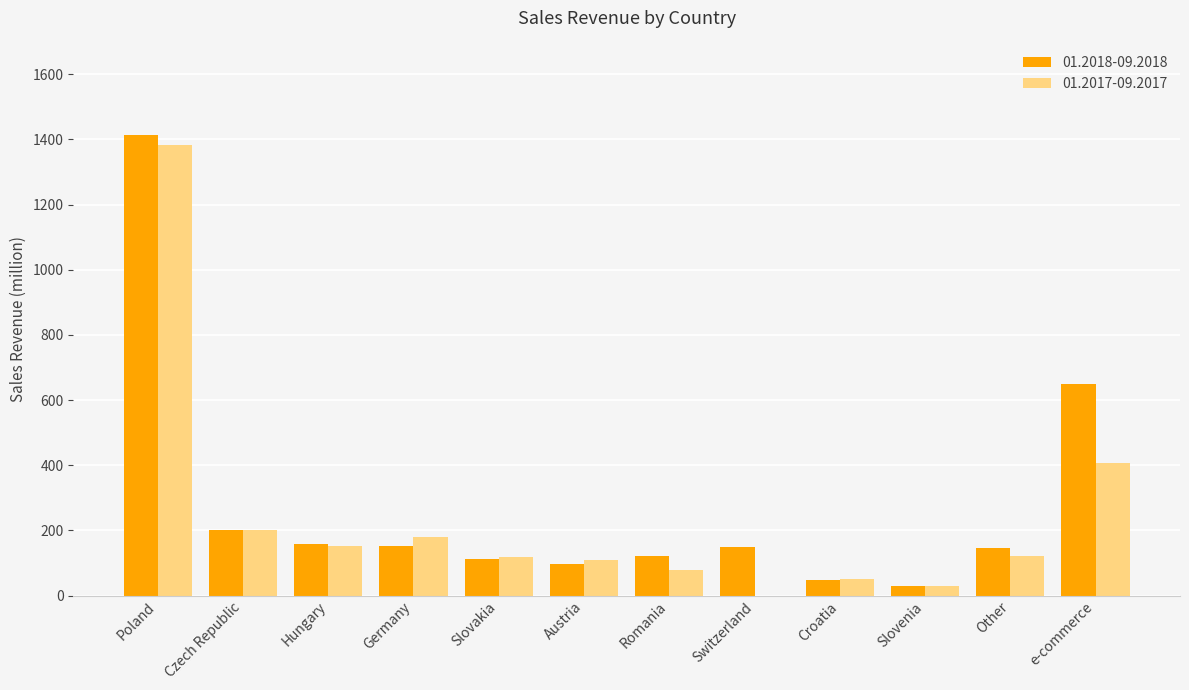

What is the approximate value of 01.2018-09.2018 at Croatia?

48.2